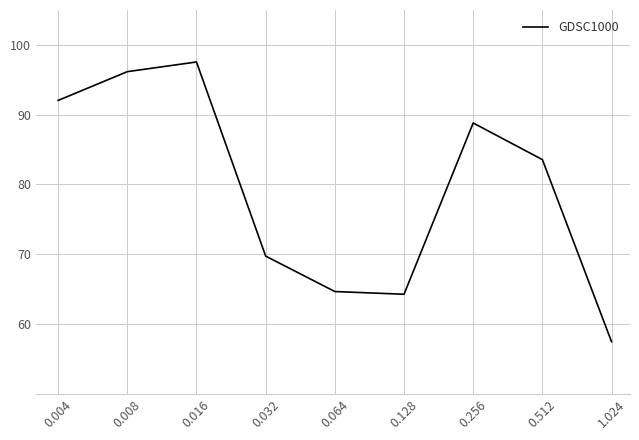

What is the maximum value shown in the chart?

97.6